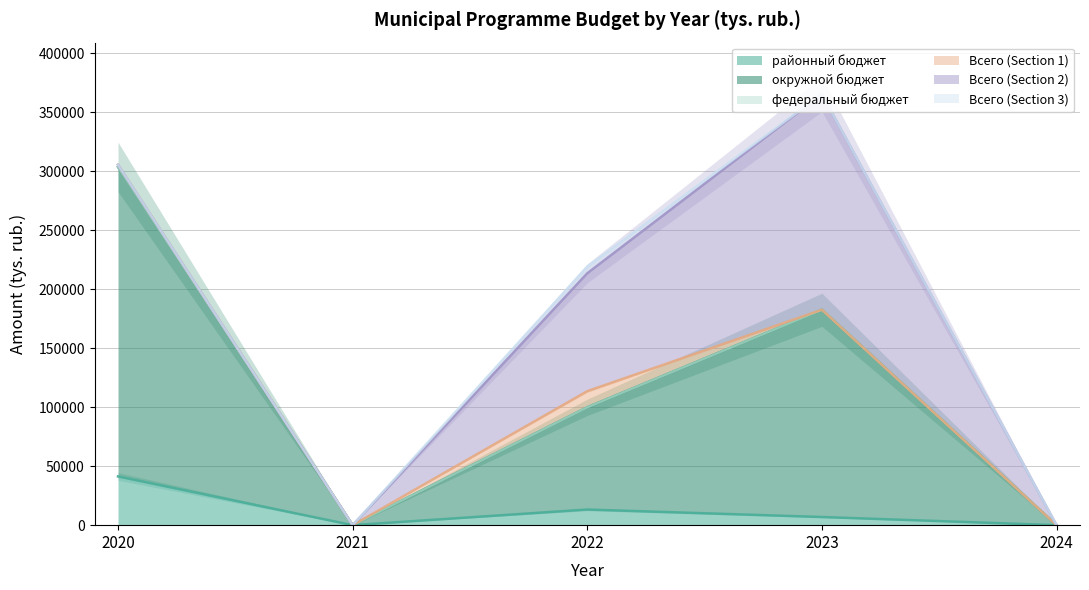

How many series are shown in this chart?

6